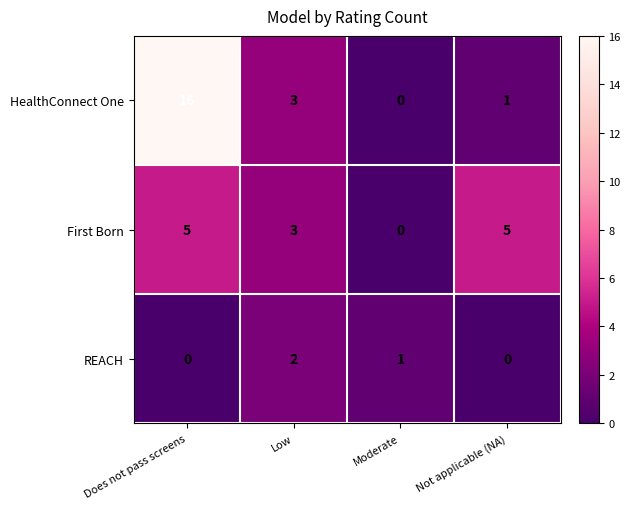

List the series in order of their peak value, lowest first.

REACH, First Born, HealthConnect One